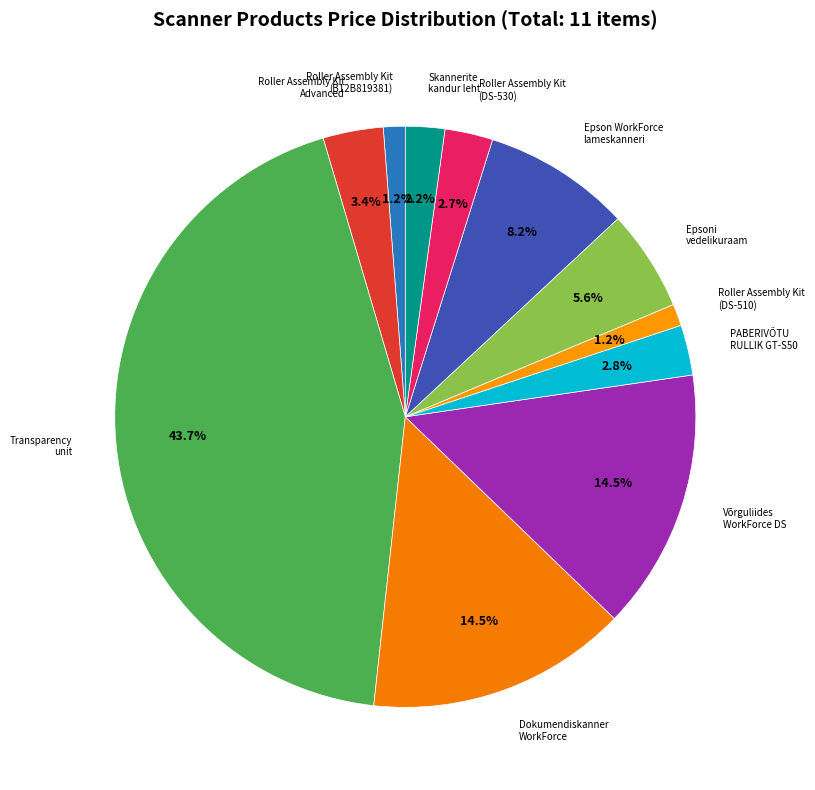

Count the number of slices in the pie.

11